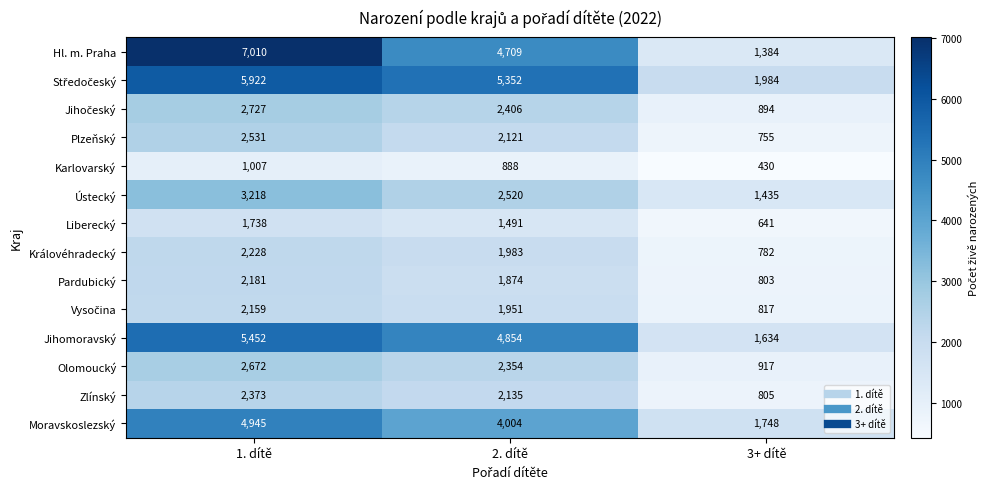

Is it true that Liberecký equals 282 at 3+ dítě?

False